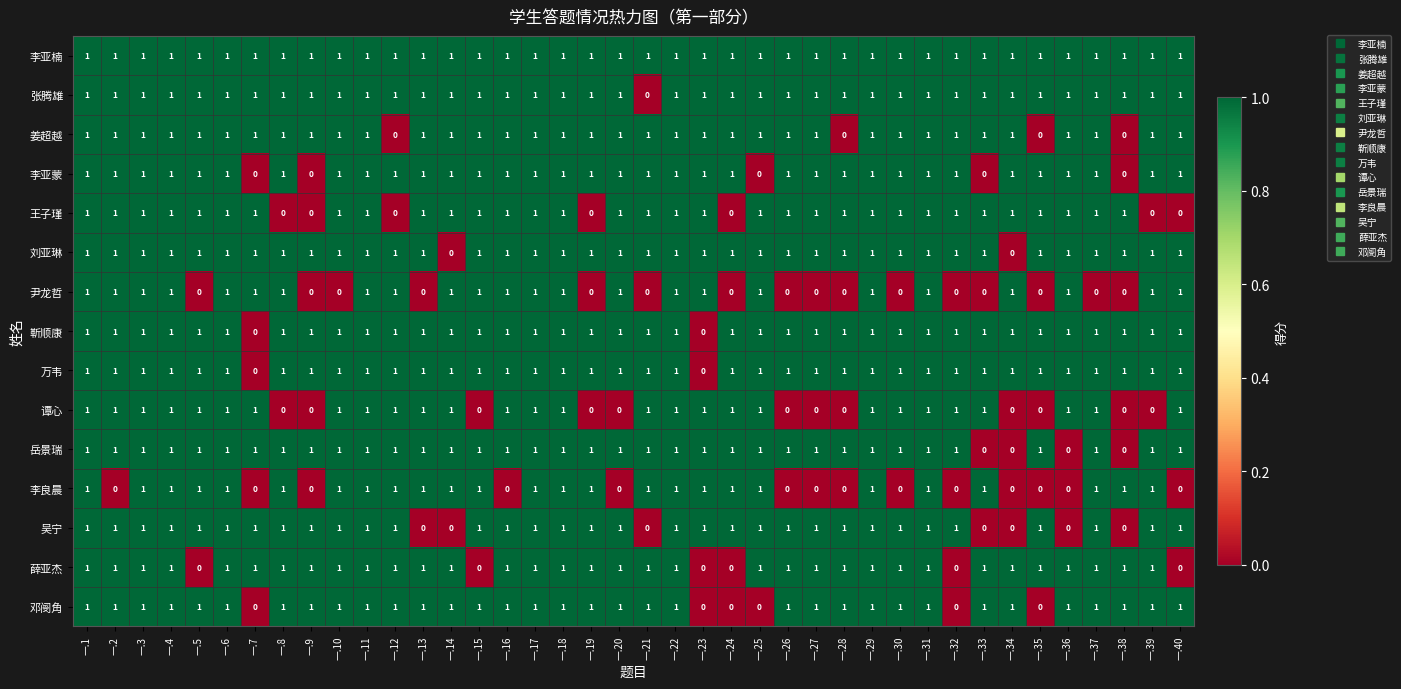

Is it true that 邓阌角 equals 0 at 一.35?

True